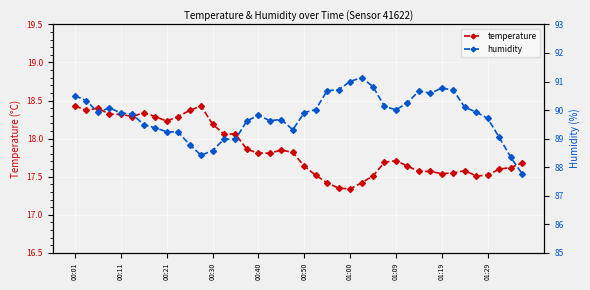

How many series are shown in this chart?

2